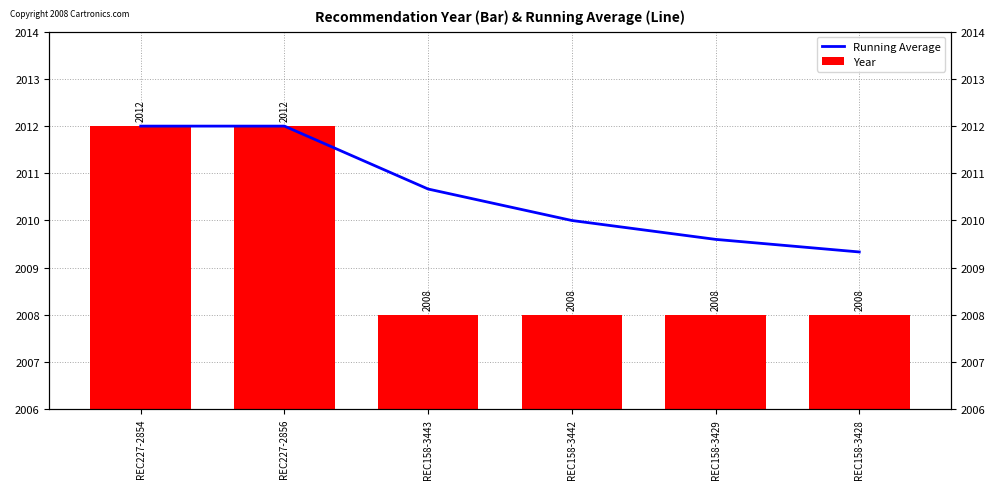

Does the chart contain any negative values?

No